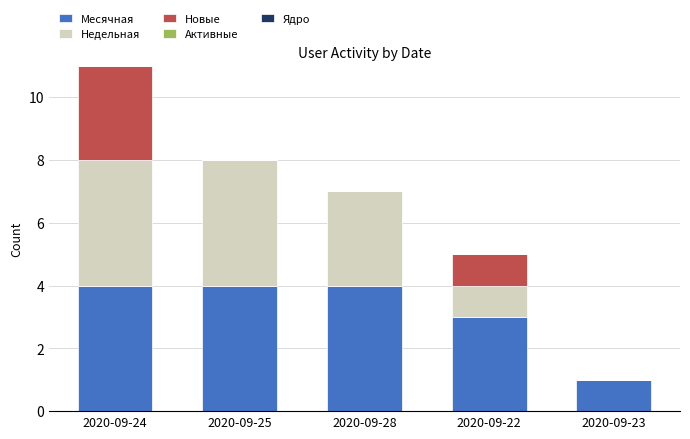

At which category is the sum across all series the highest?

2020-09-24